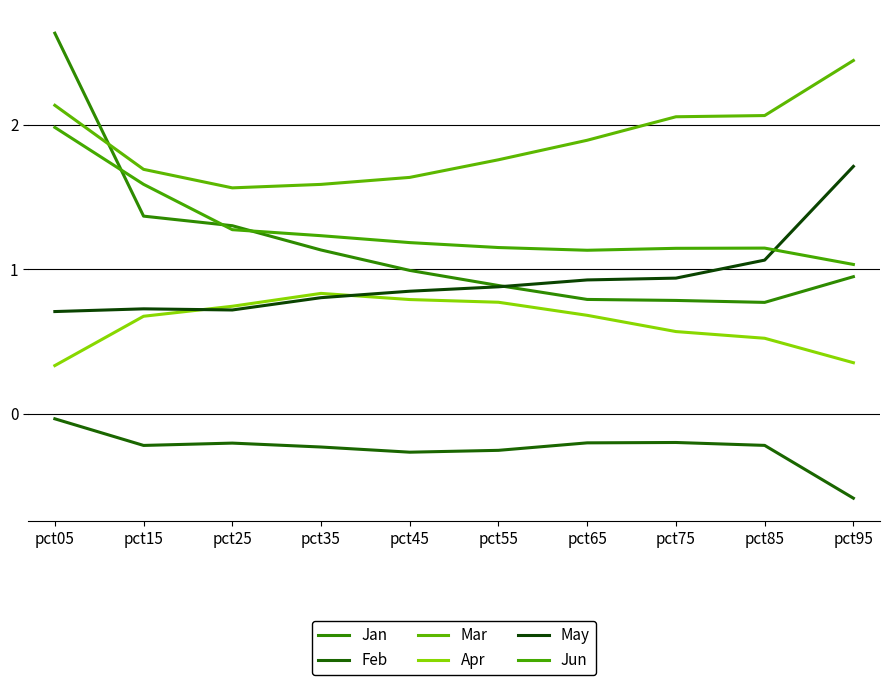

Does the chart display data point markers on the line(s)?

No